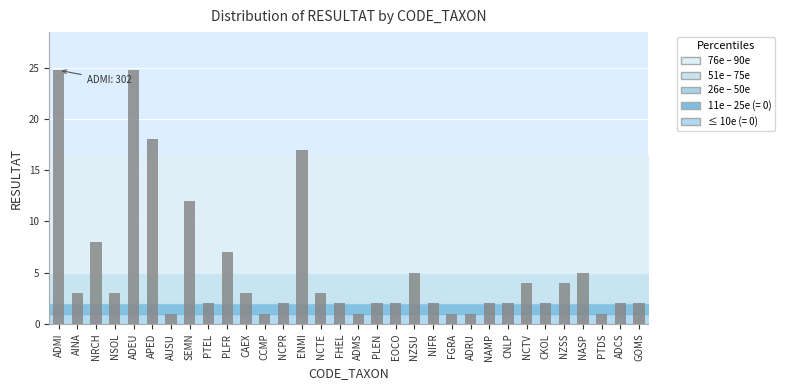

What is the ratio of the value at AUSU to the value at GOMS?

0.5